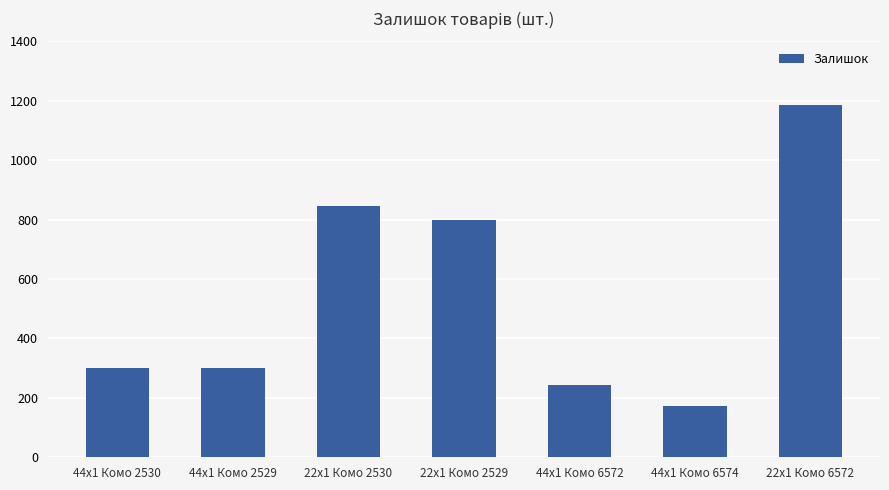

What is the smallest value displayed?

173